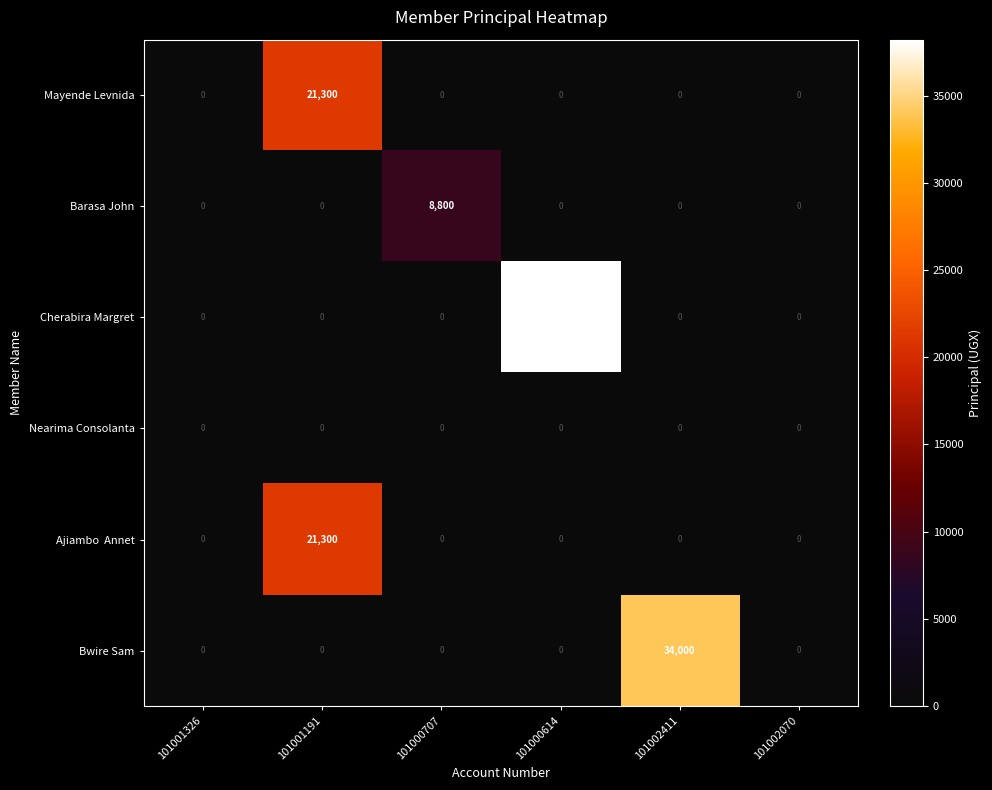

Which series has the widest spread of values?

Cherabira Margret